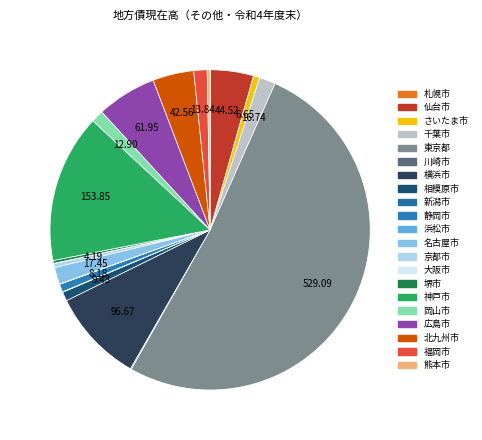

Is it true that 静岡市 is 7% of the pie?

False